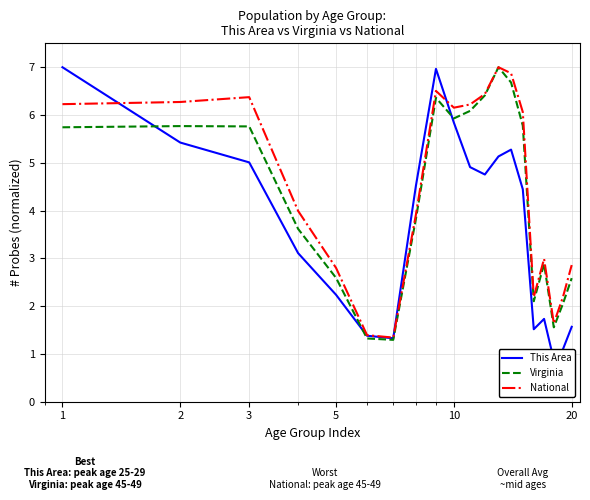

Is it true that This Area equals 5.9 at 7?

False